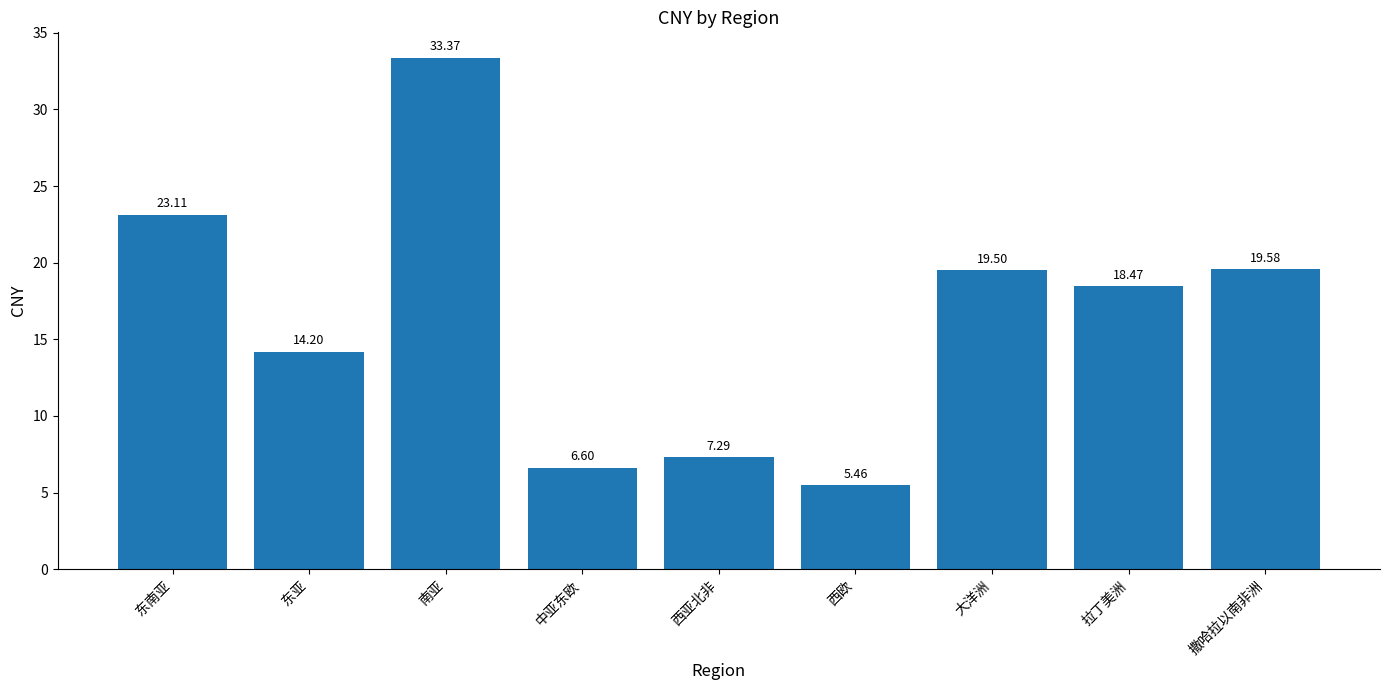

The value at 南亚 is 33.4. True or false?

True